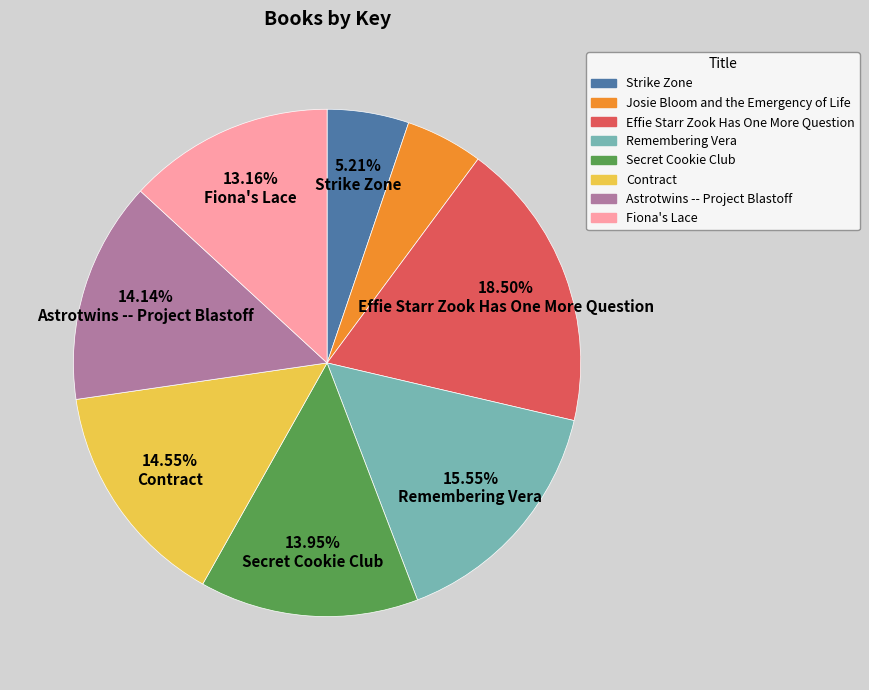

Does any single category account for the majority?

No